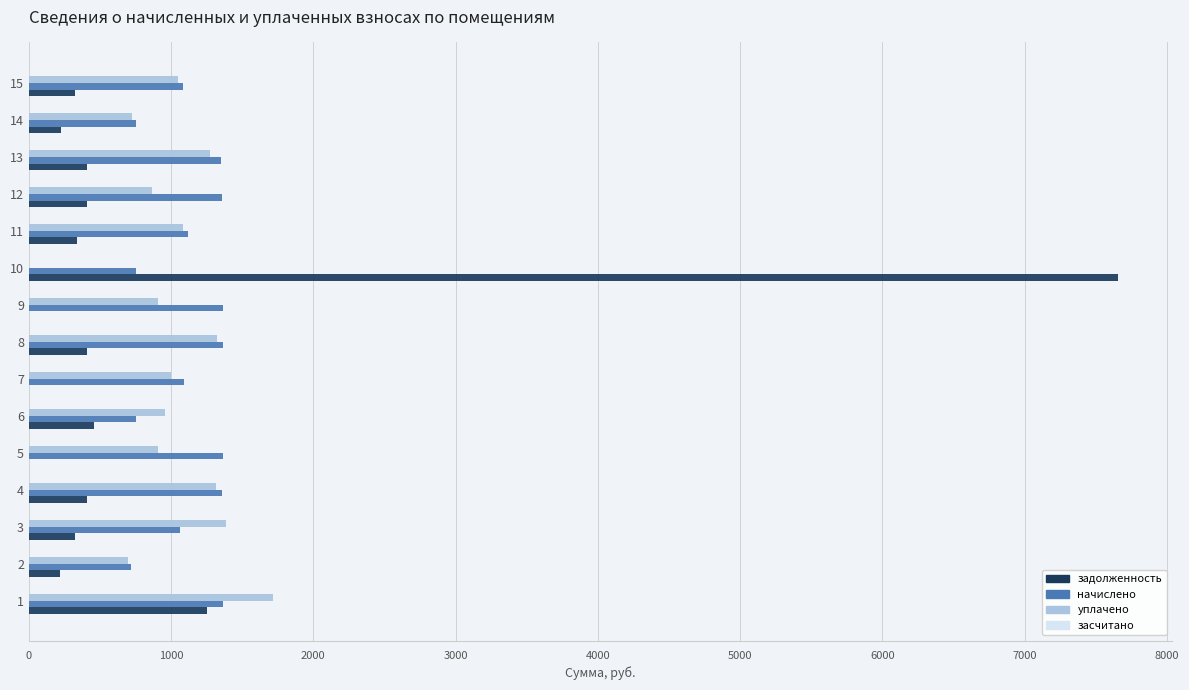

What is the sum of the начислено values at 13 and 6?

2107.3